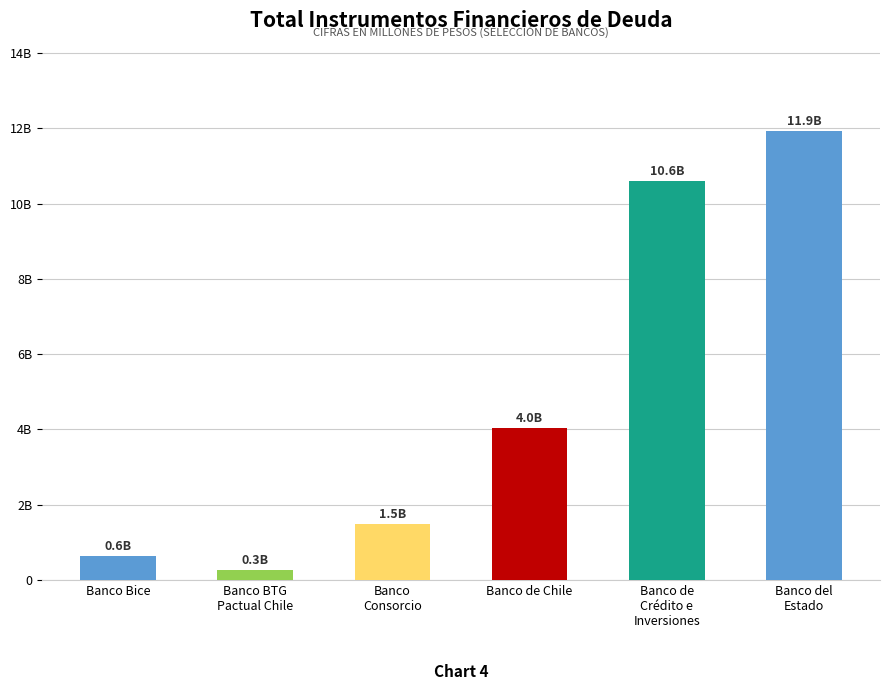

Approximately how many times larger is the value at Banco de Chile compared to Banco de
Crédito e
Inversiones?

0.4